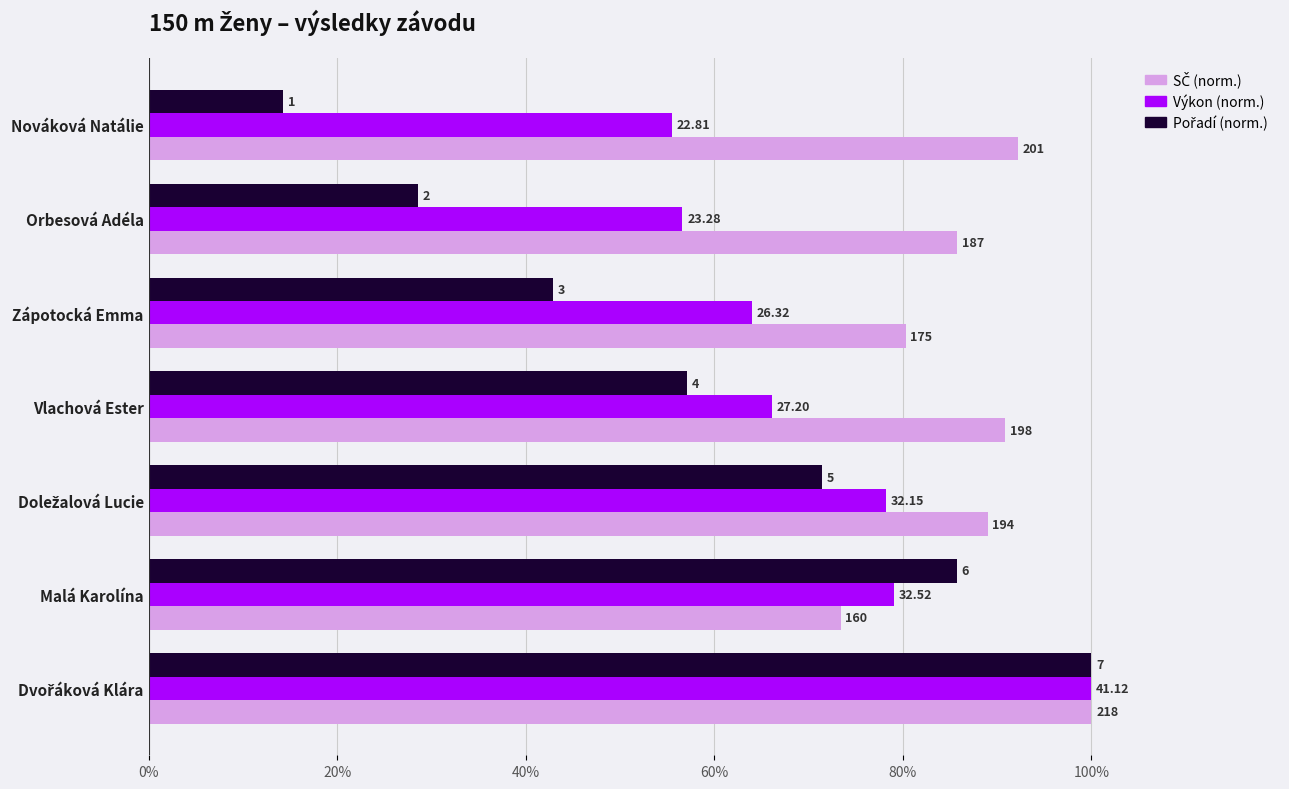

Which series has the largest total across all categories?

SČ (norm.)